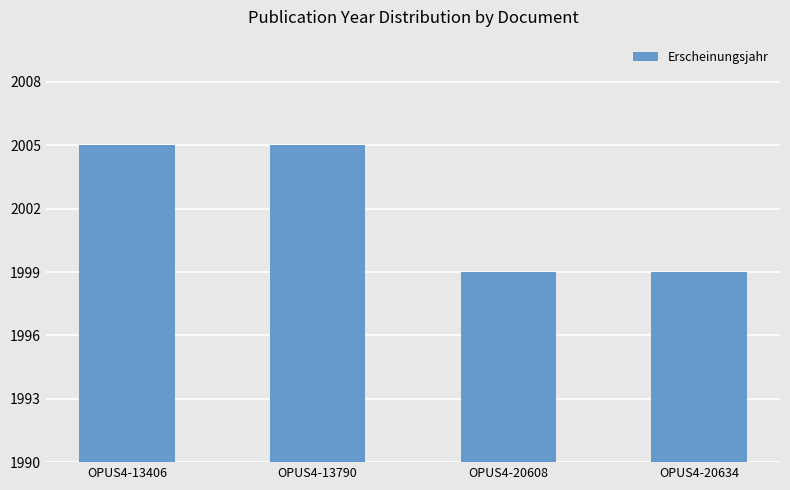

Are the bars grouped side by side (vs. stacked)?

No